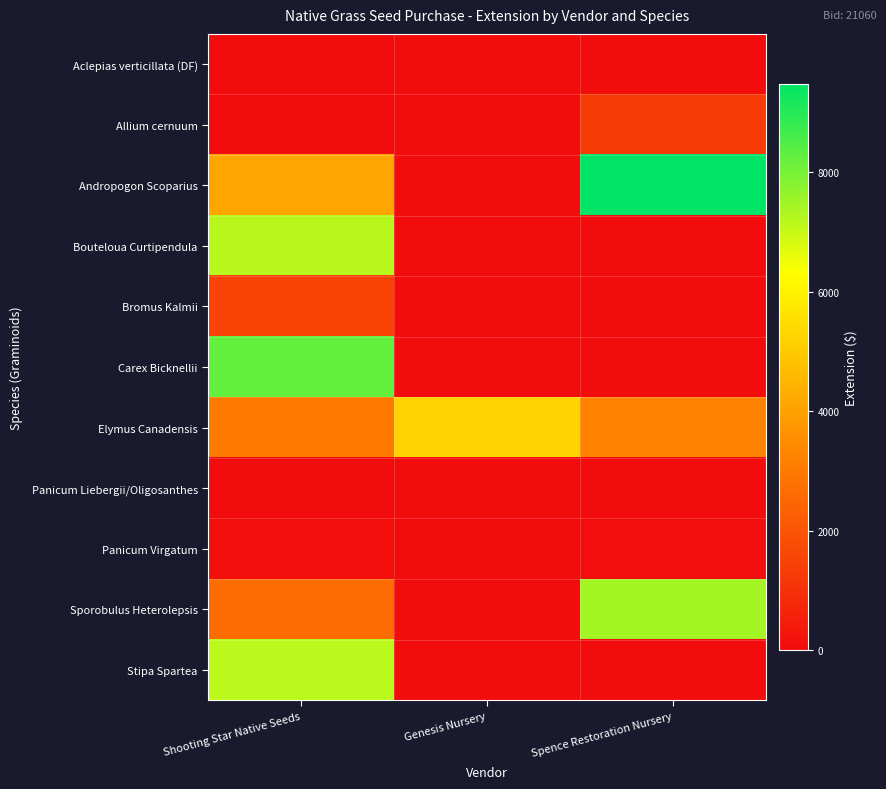

At which category is the sum across all series the highest?

Shooting Star Native Seeds